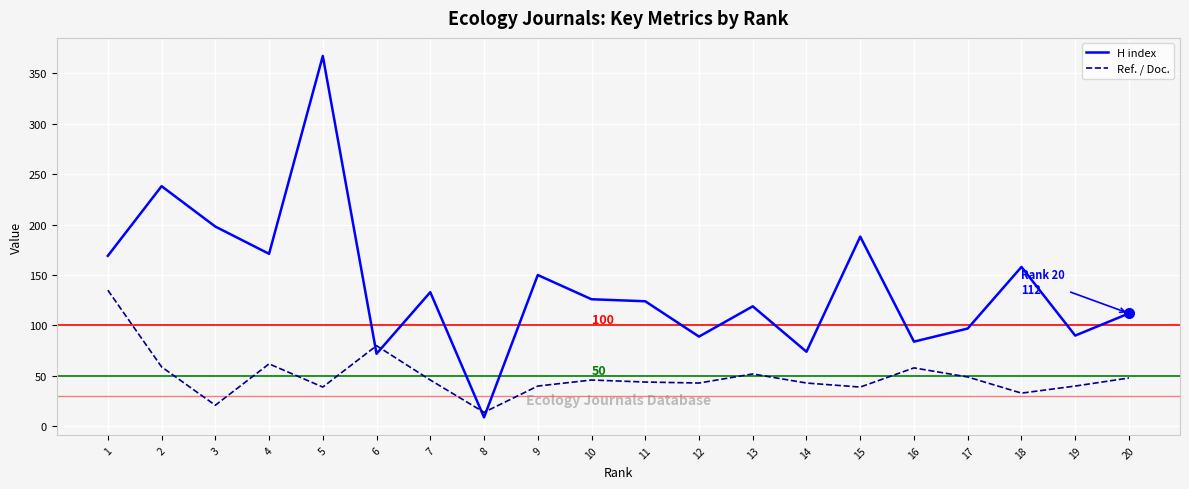

Does the chart have visible grid lines?

Yes